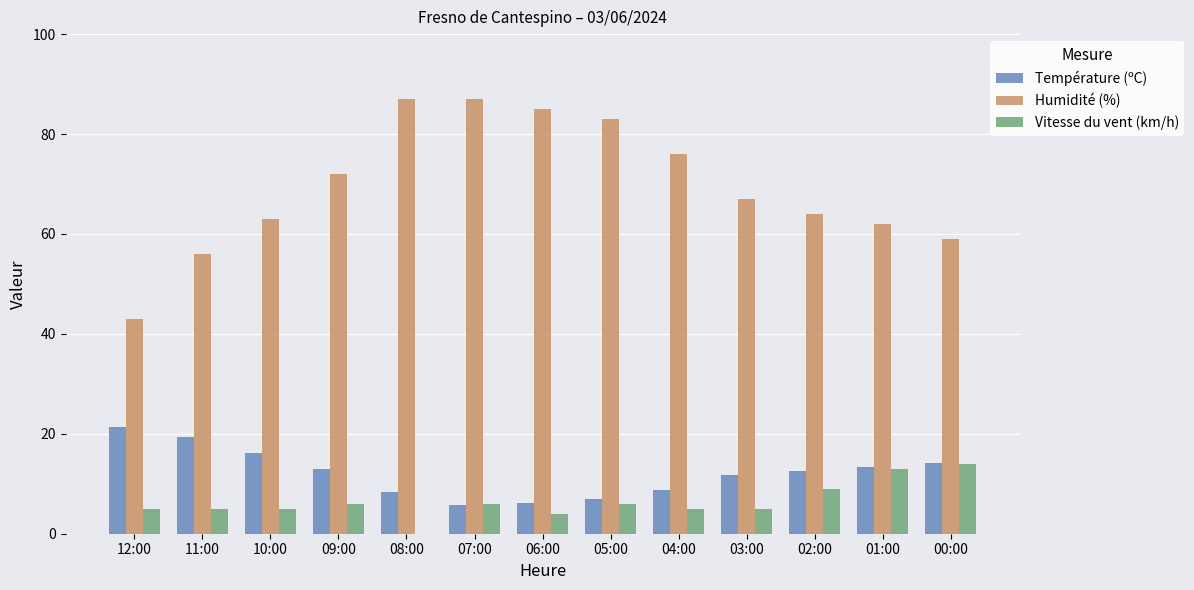

The value of Humidité (%) at 02:00 is 64.0. True or false?

True